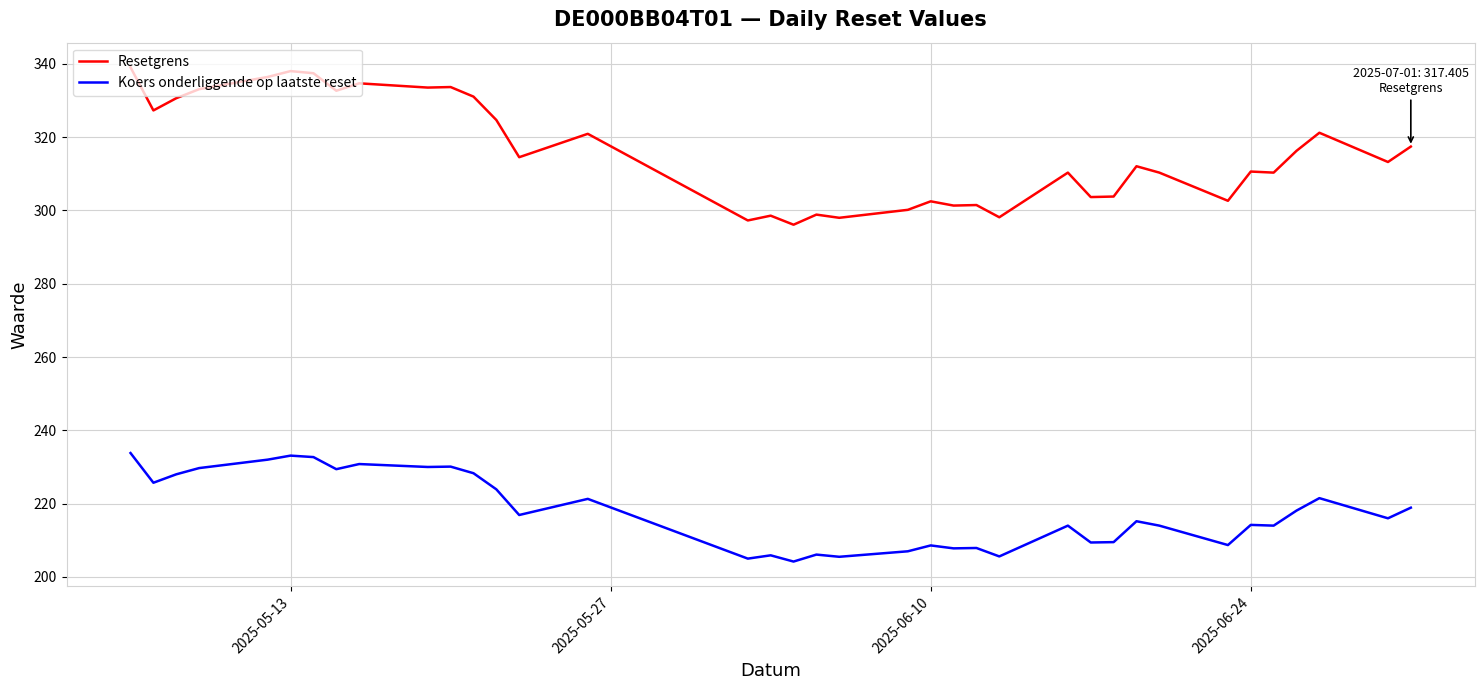

Which series has the largest range (max minus min)?

Resetgrens